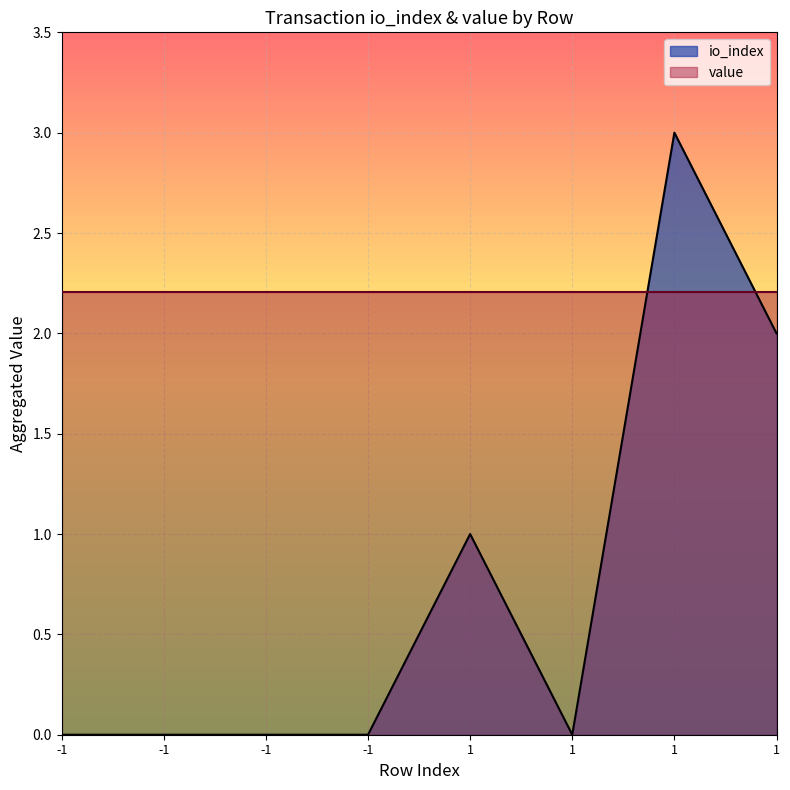

Count the values in the range 0 to 2.

7